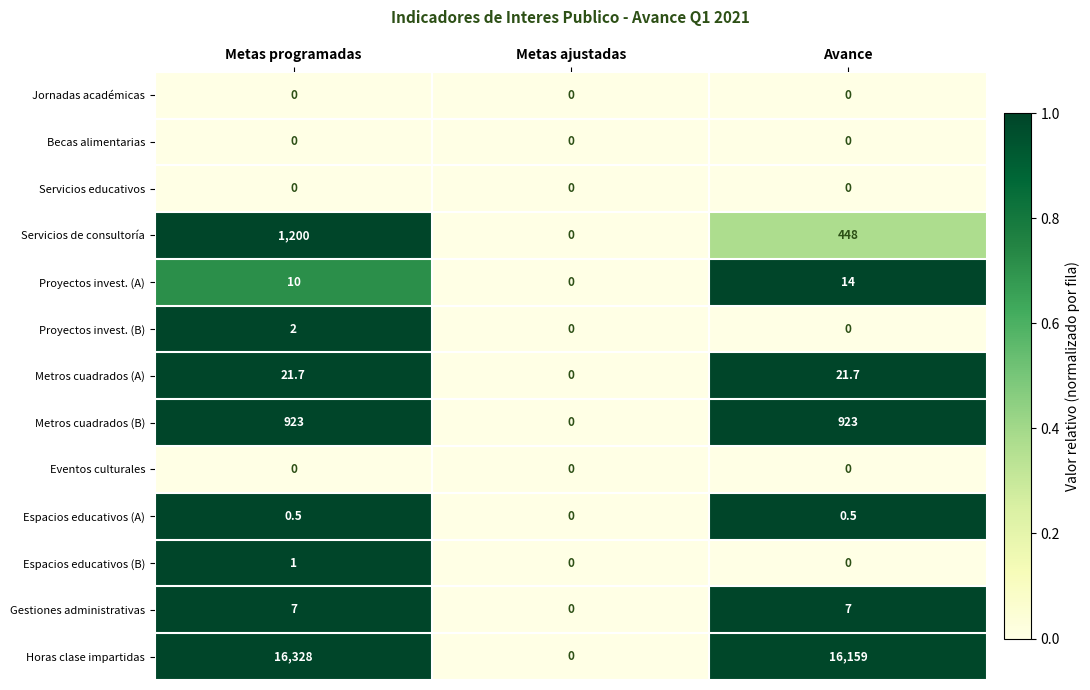

Where is Servicios de consultoría nearest to the value 600?

Avance